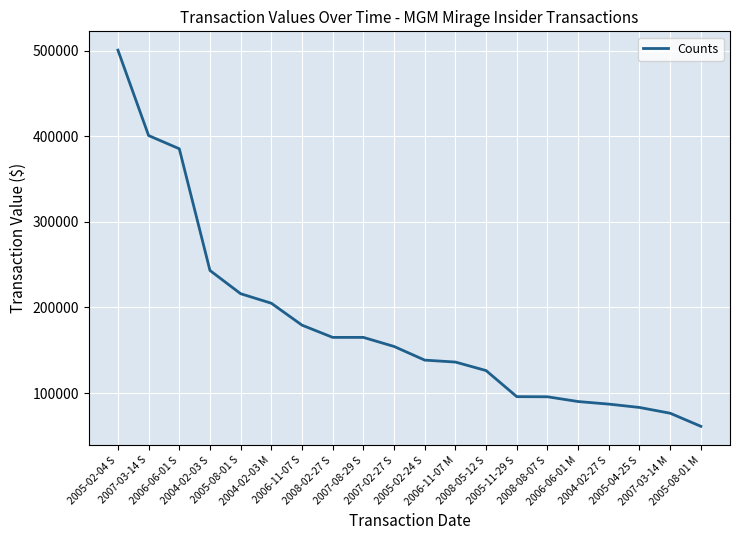

Which has a higher value, 2006-11-07 M or 2008-05-12 S?

2006-11-07 M